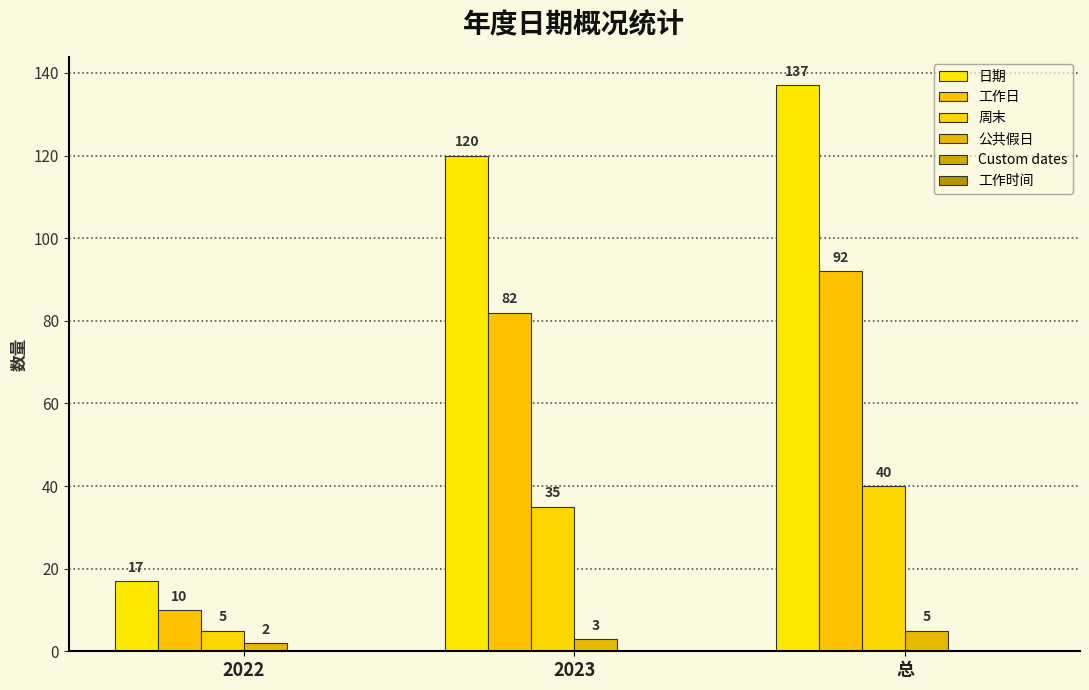

Rank the series at 总 from highest to lowest value.

日期, 工作日, 周末, 公共假日